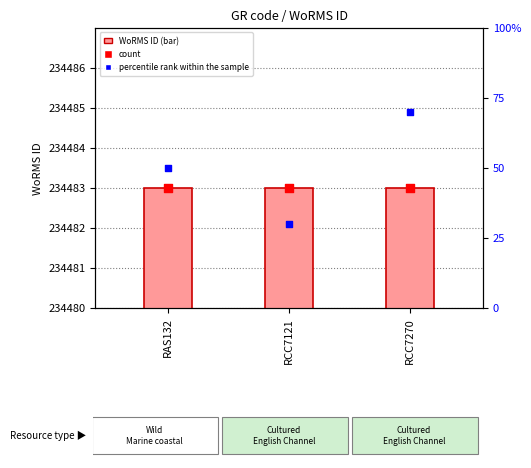

What is the total value across all series at RCC7121?

468996